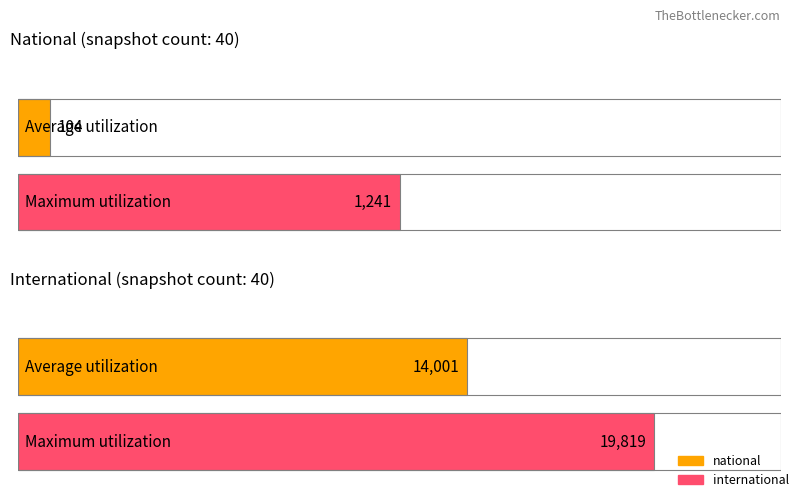

Is it true that international equals 13188 at 2007-12-19?

False